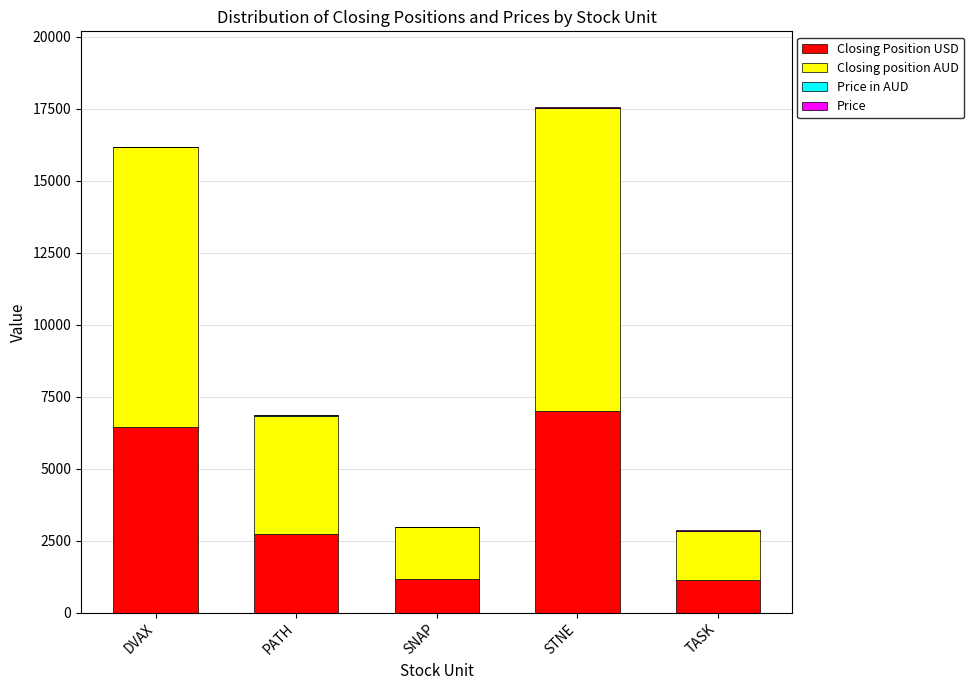

What is the highest value of the Closing Position USD series?

7007.0